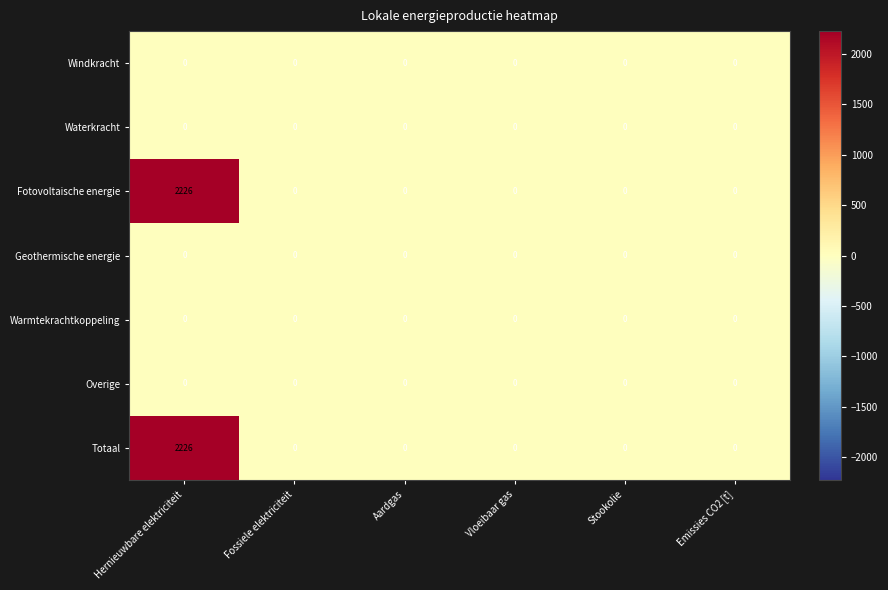

How many data points does each series have?

6